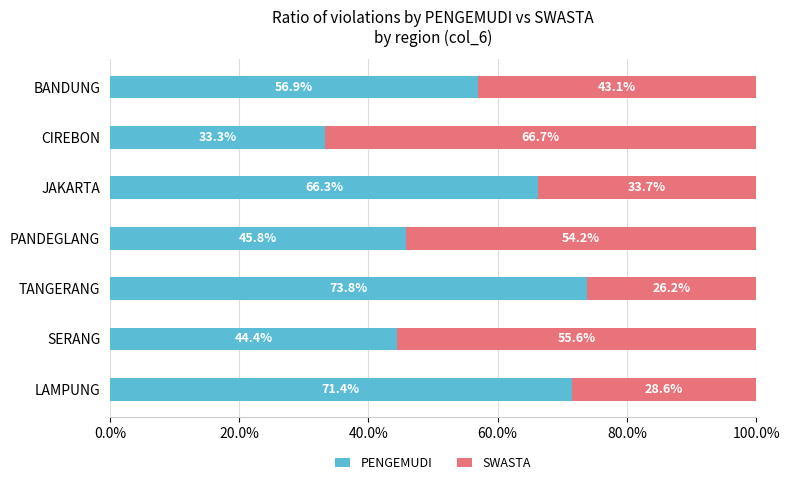

What is the total value across all series at PANDEGLANG?

100.0